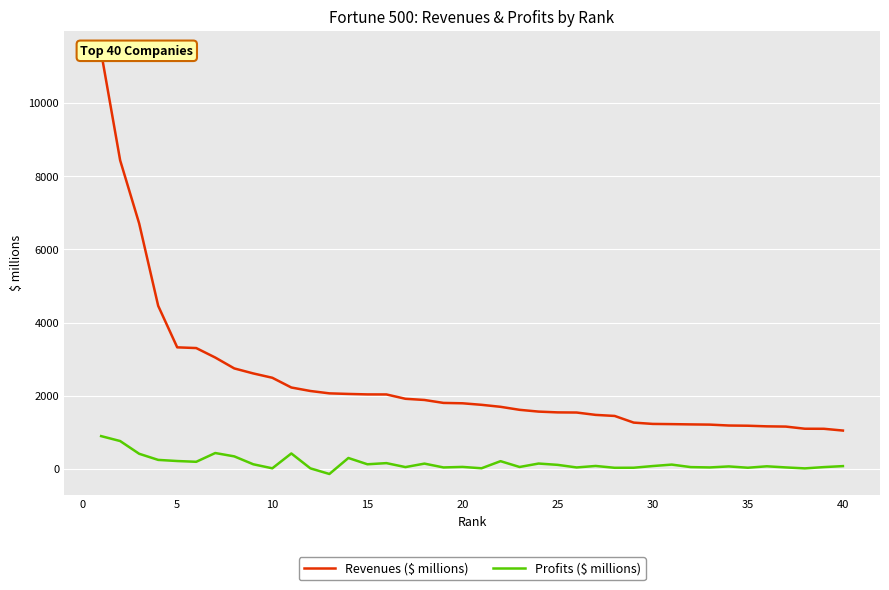

True or false: Profits ($ millions) has more than 2 interior local peaks.

True